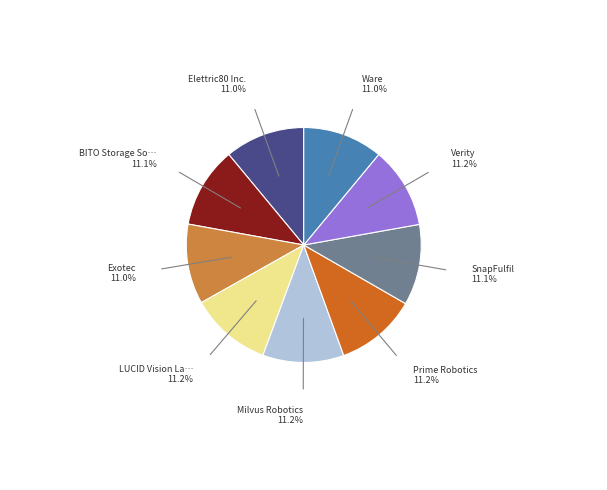

Is there any slice that represents more than half of the pie?

No